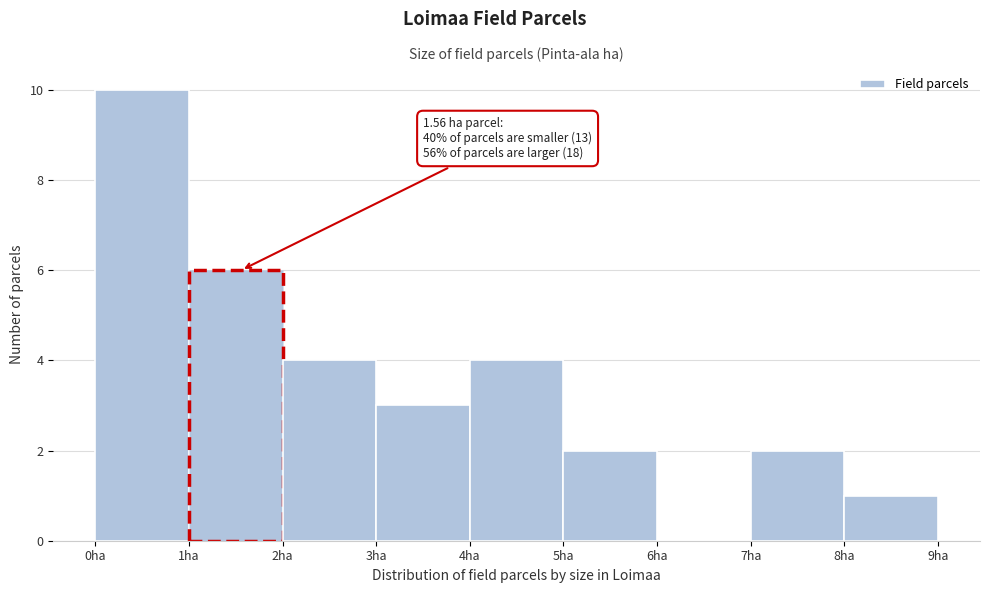

Over which range of the x-axis is the bar tallest?

0 to 1